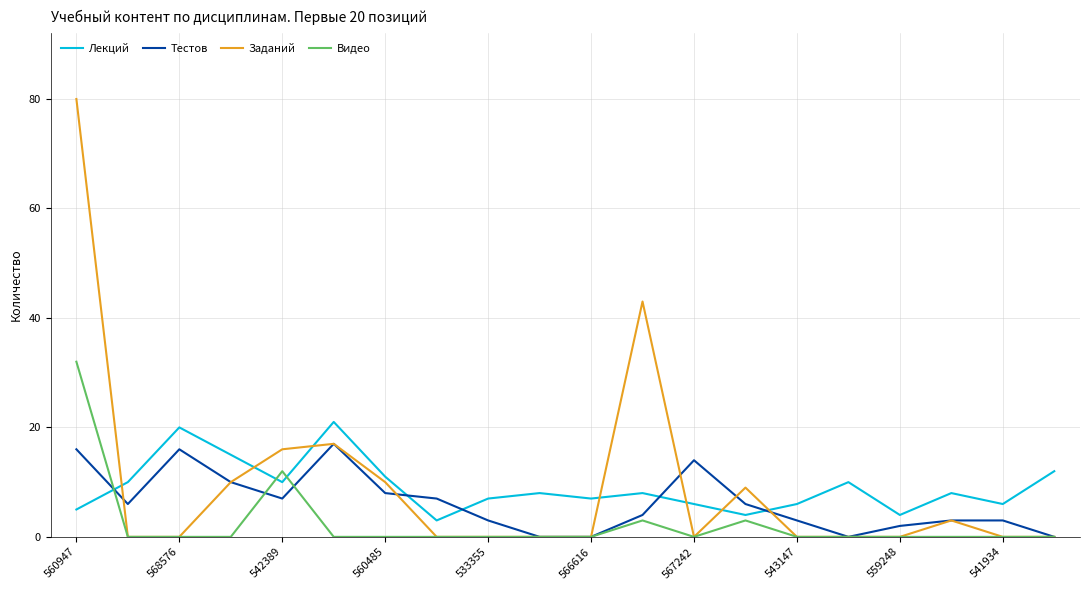

What is the highest value of the Тестов series?

17